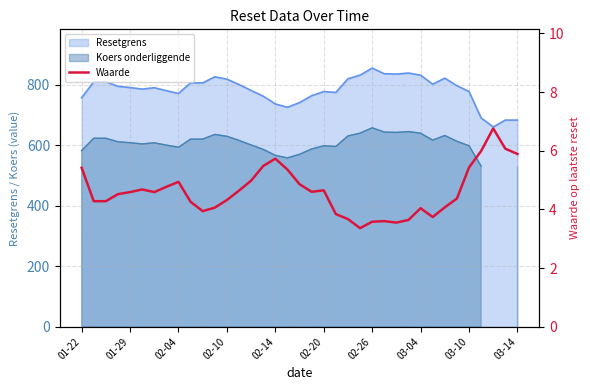

How many values exceed 4?

28